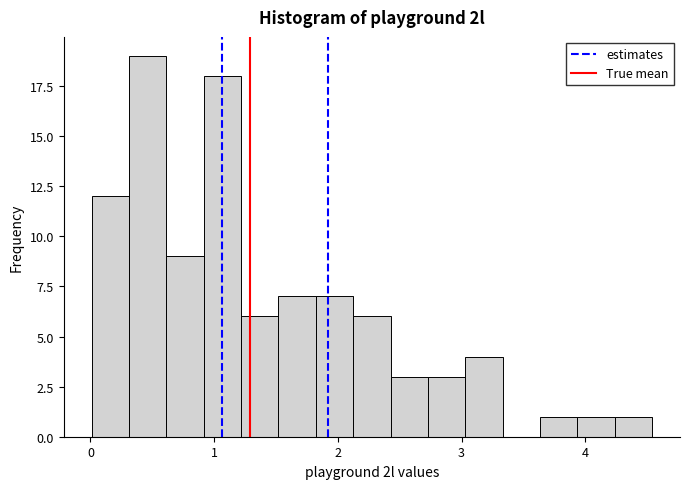

Around what value on the x-axis is the tallest bar? Give the approximate position of its centre, as read against the axis.

0.5